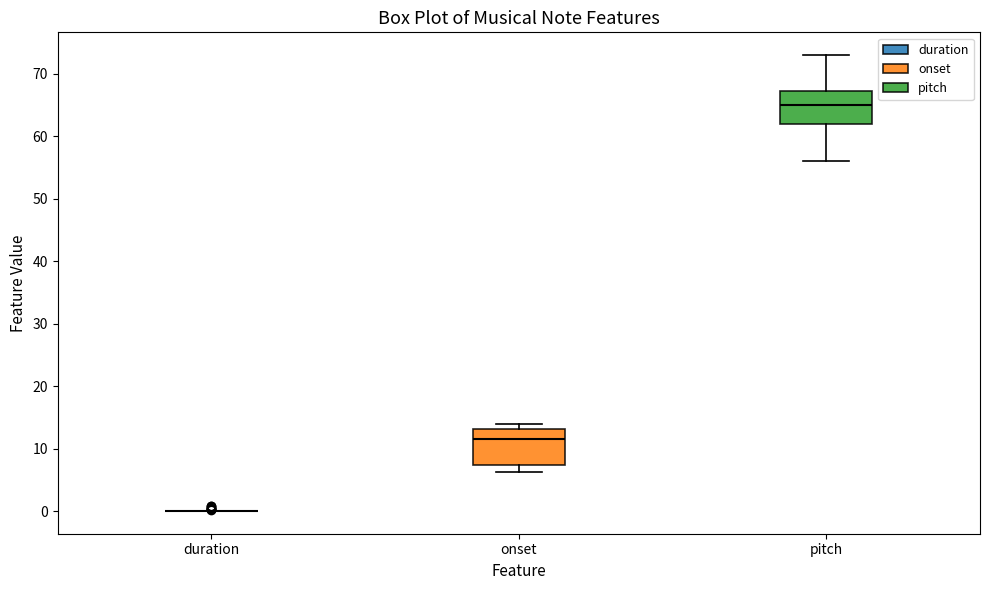

Reading left to right, transcribe this box plot: for each box, give where its median line is, the range the box spans, and where its two whiskers end, as read against the y-axis. The values are not printed on the chart, so give them approximately, as read against the axis.

duration: box collapsed to a line at 0, whiskers 0 to 0
onset: median 11, box 7 to 13, whiskers 6 to 14
pitch: median 65, box 62 to 67, whiskers 56 to 73